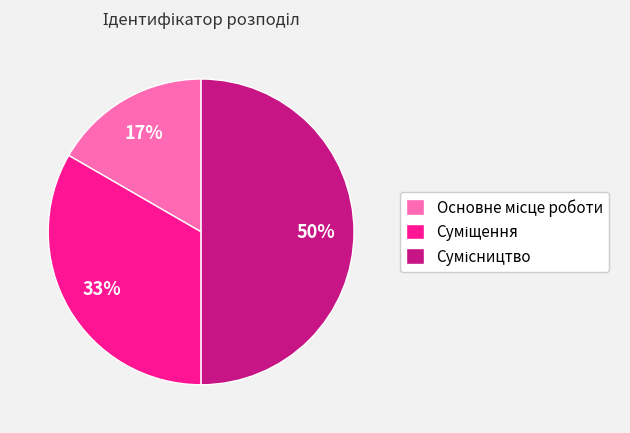

To the nearest percent, what is the difference between the largest and smallest slice percentages?

33%